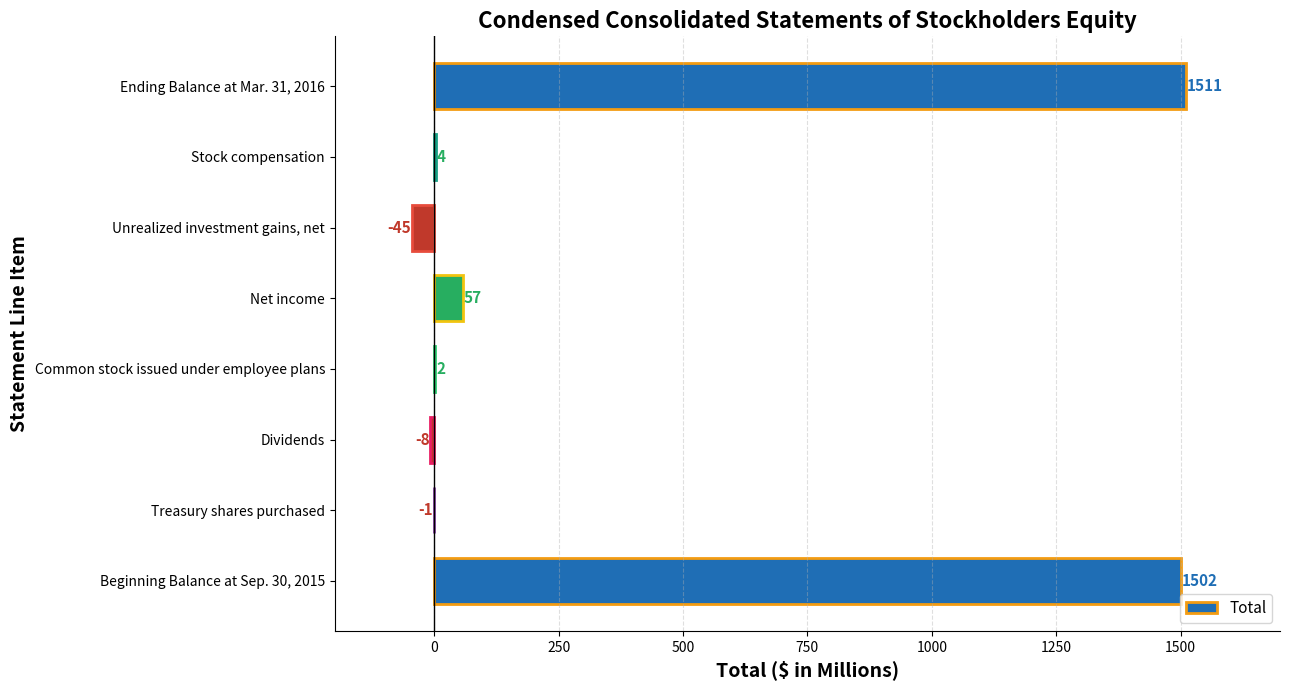

What is the change in value from Net income to Stock compensation?

-53